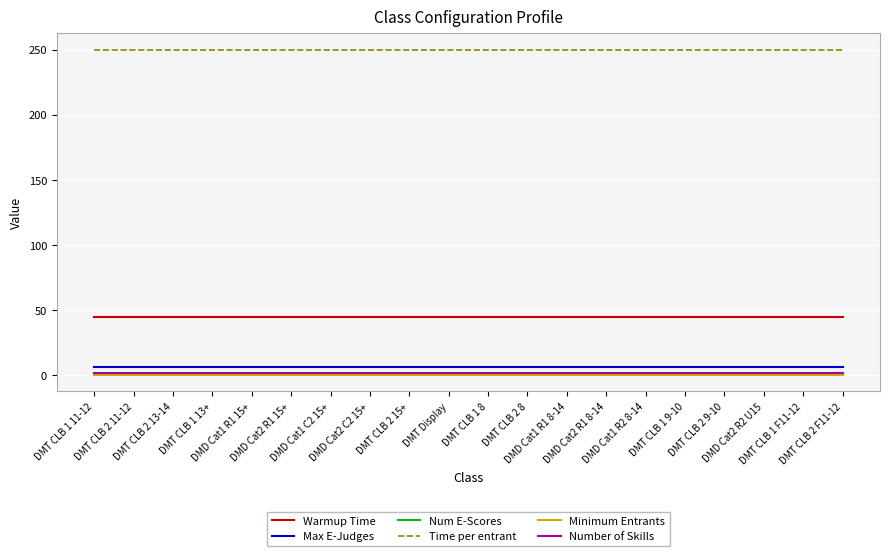

Reading left to right, what are all the values shown in this chart?

Warmup Time: 45	45	45	45	45	45	45	45	45	45	45	45	45	45	45	45	45	45	45	45
Max E-Judges: 6	6	6	6	6	6	6	6	6	6	6	6	6	6	6	6	6	6	6	6
Num E-Scores: 1	1	1	1	1	1	1	1	1	1	1	1	1	1	1	1	1	1	1	1
Time per entrant: 250	250	250	250	250	250	250	250	250	250	250	250	250	250	250	250	250	250	250	250
Minimum Entrants: 0	0	0	0	0	0	0	0	0	0	0	0	0	0	0	0	0	0	0	0
Number of Skills: 2	2	2	2	2	2	2	2	2	2	2	2	2	2	2	2	2	2	2	2